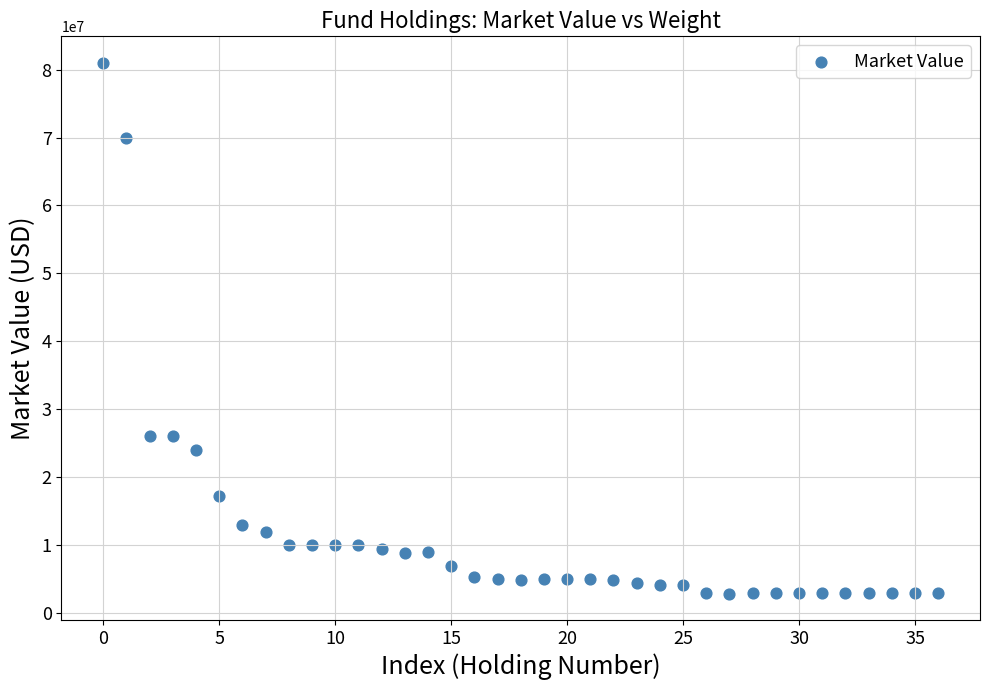

What is the range of Y values (max minus min)?

78161398